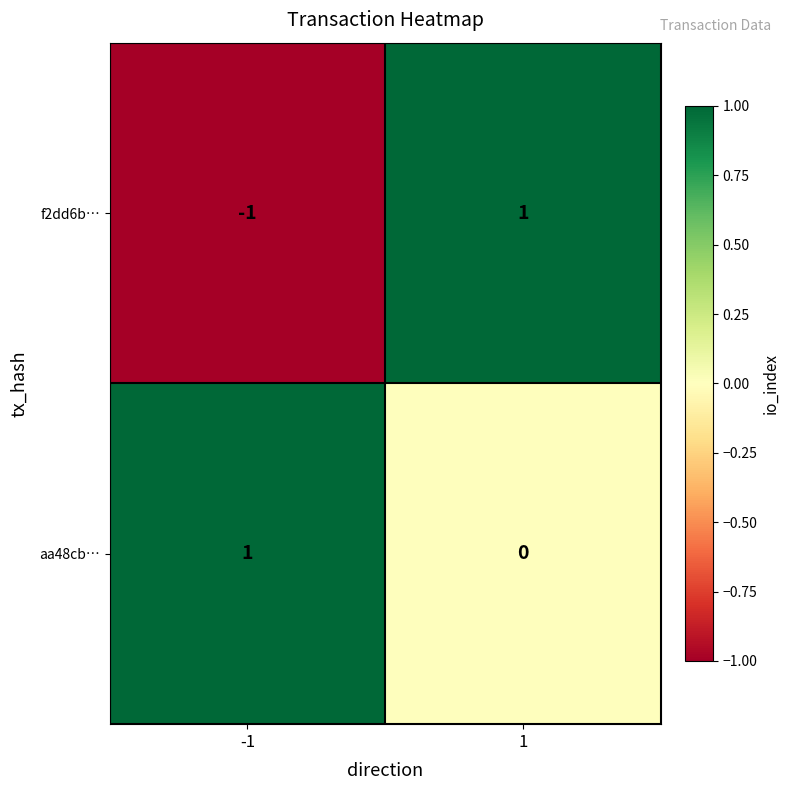

Is the value of aa48cb… at -1 greater than the value of f2dd6b… at -1?

Yes